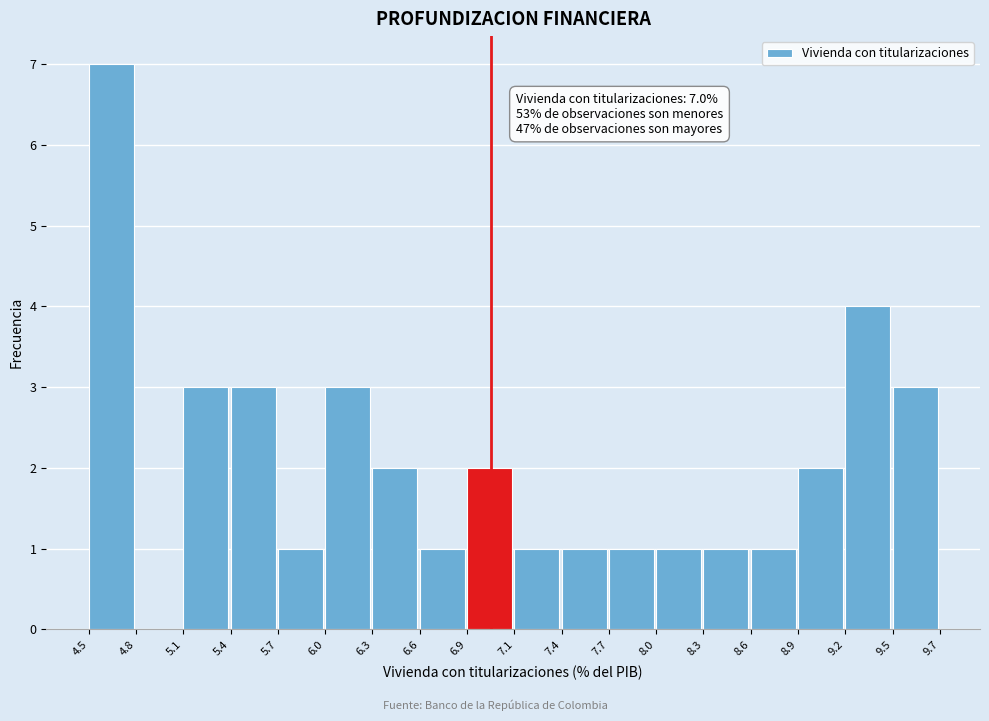

Over which range of the x-axis is the bar tallest?

4.5 to 4.8